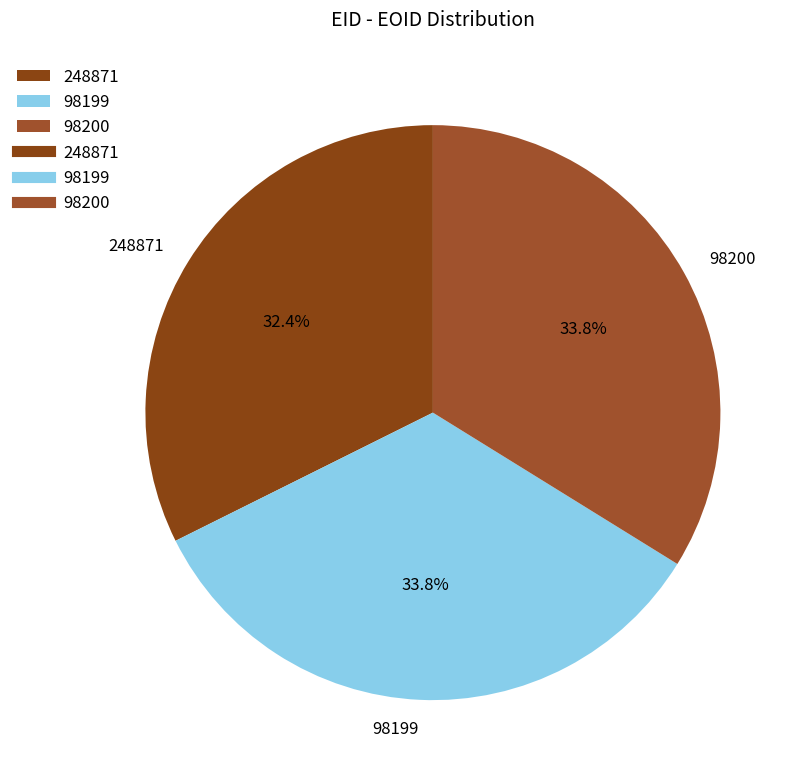

Is there a majority slice in this chart?

No